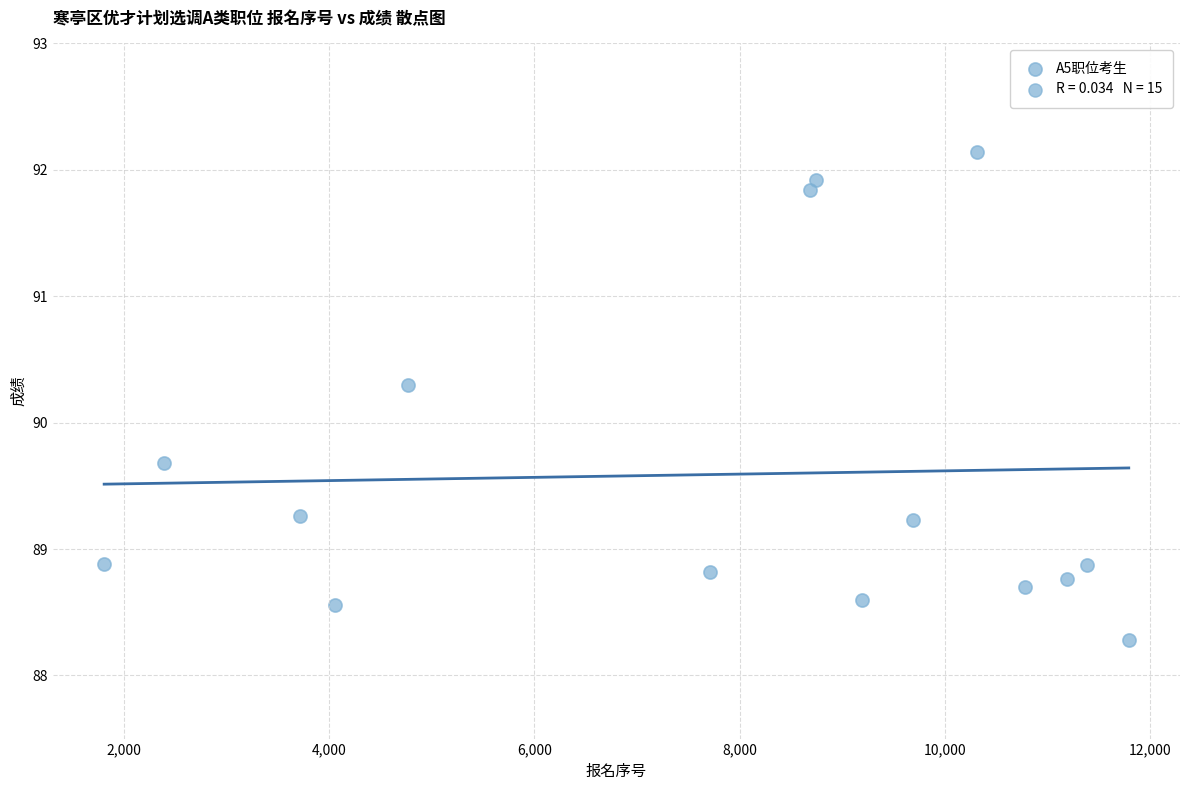

What is the range of X values (max minus min)?

9984.0